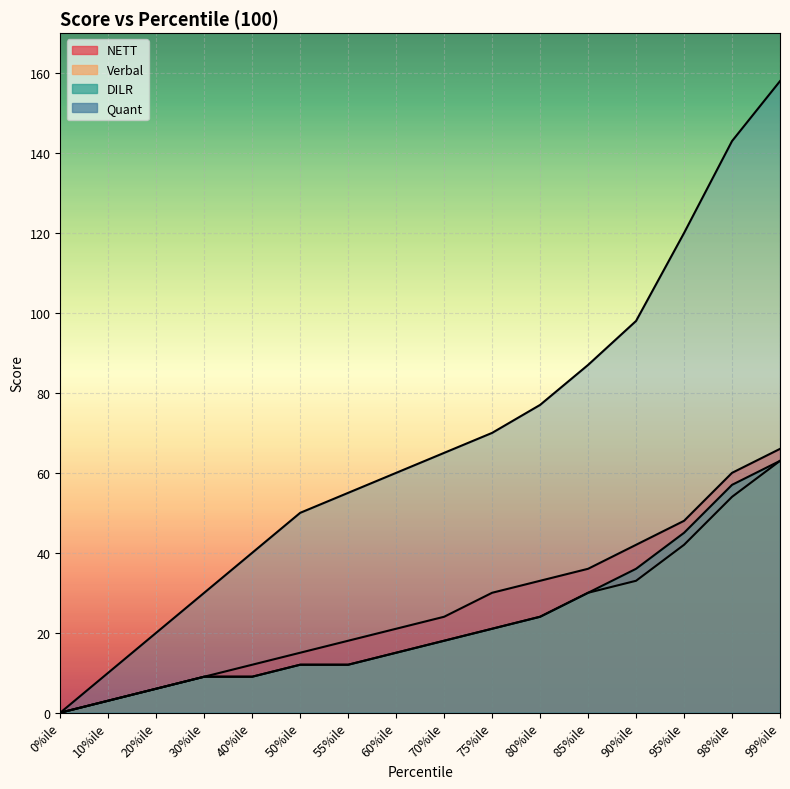

Between 99%ile and 40%ile, which is larger?

99%ile